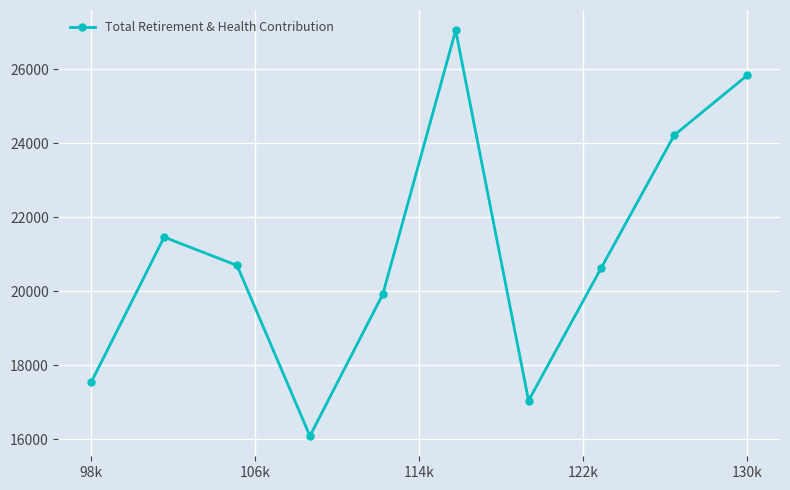

True or false: there are more than 0 points higher than both neighbors.

True